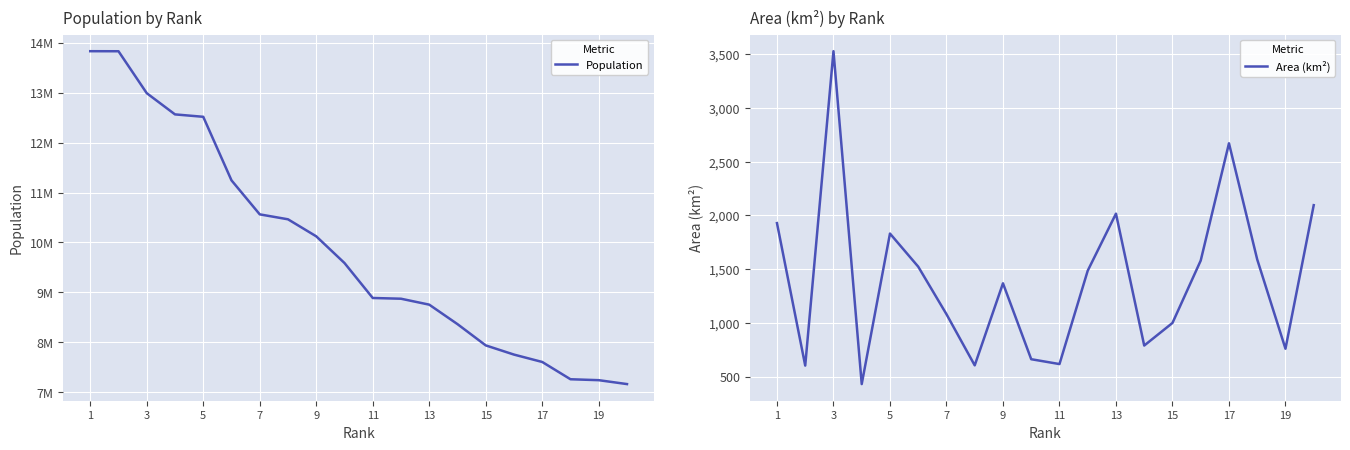

Which series has the largest total across all categories?

Population